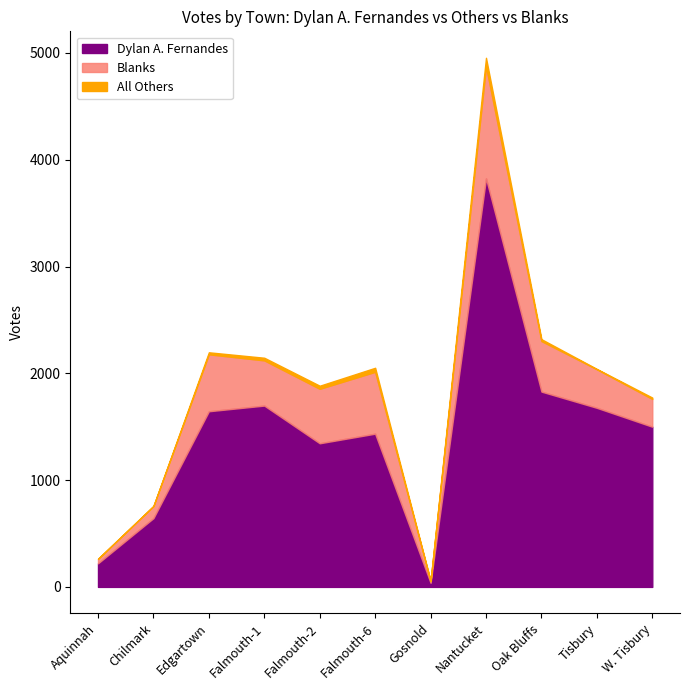

How many distinct data groups are displayed?

3